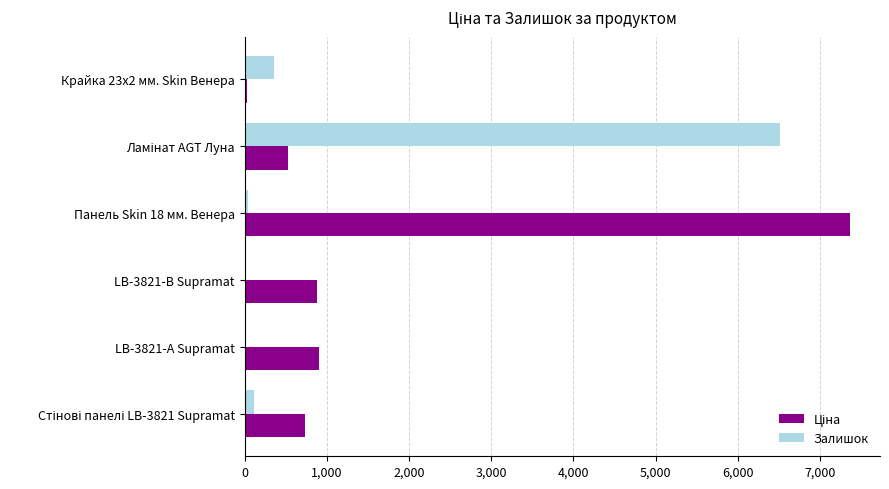

At which label is Залишок closest to 3255?

Крайка 23x2 мм. Skin Венера